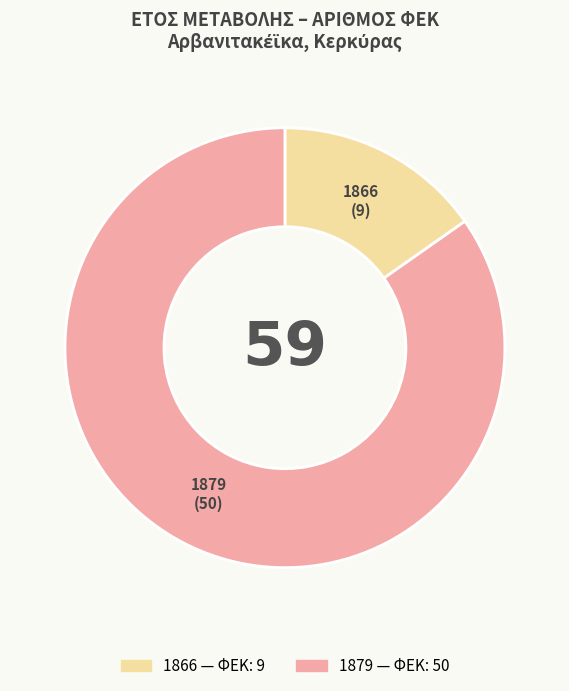

Approximately how many times larger is the value at 1879 compared to 1866?

5.6